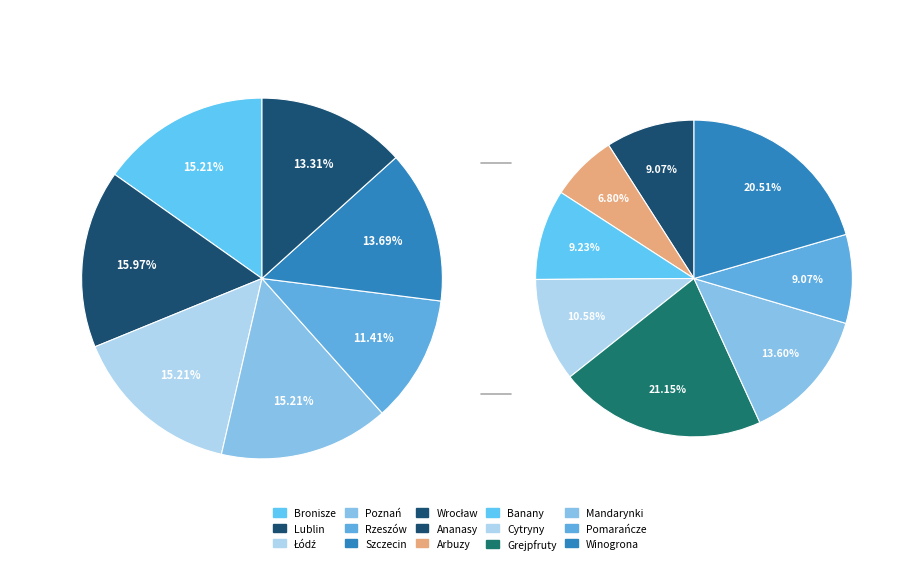

Is there a majority slice in this chart?

No